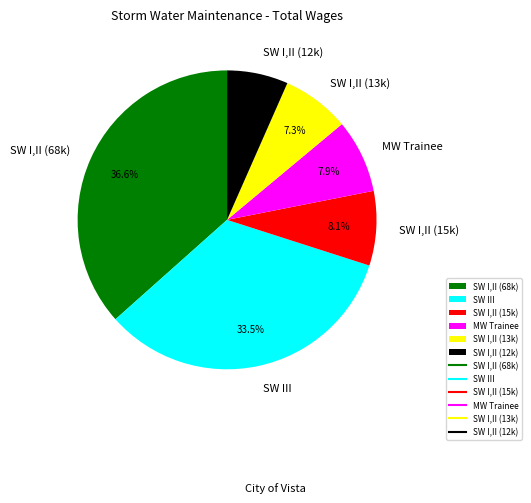

How many segments does this pie chart have?

6